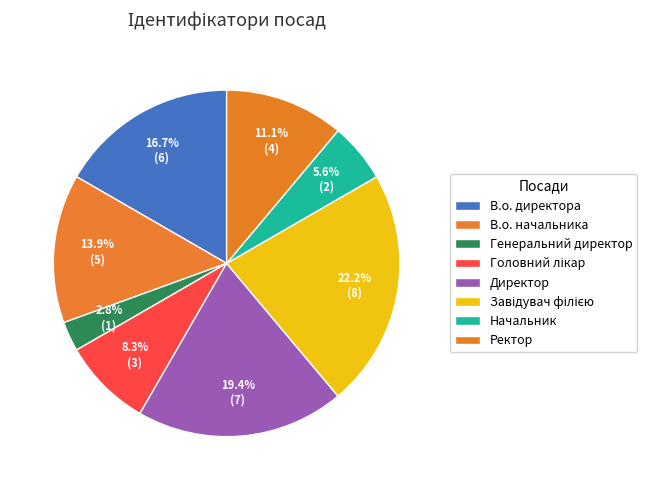

How many slices are in this pie chart?

8